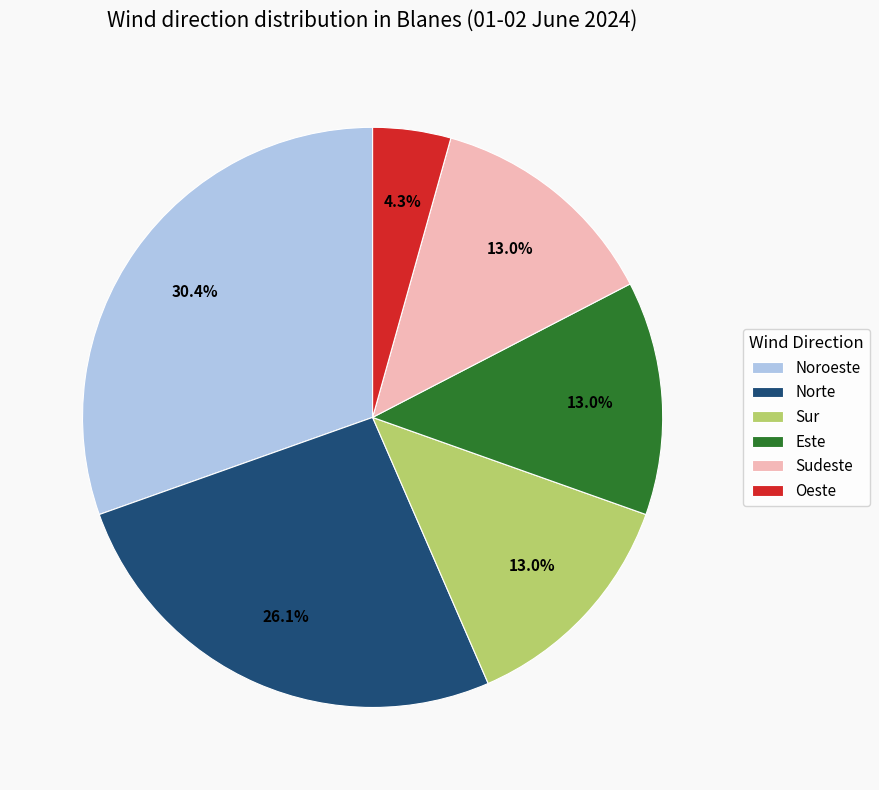

Is Sur the majority of the pie?

No